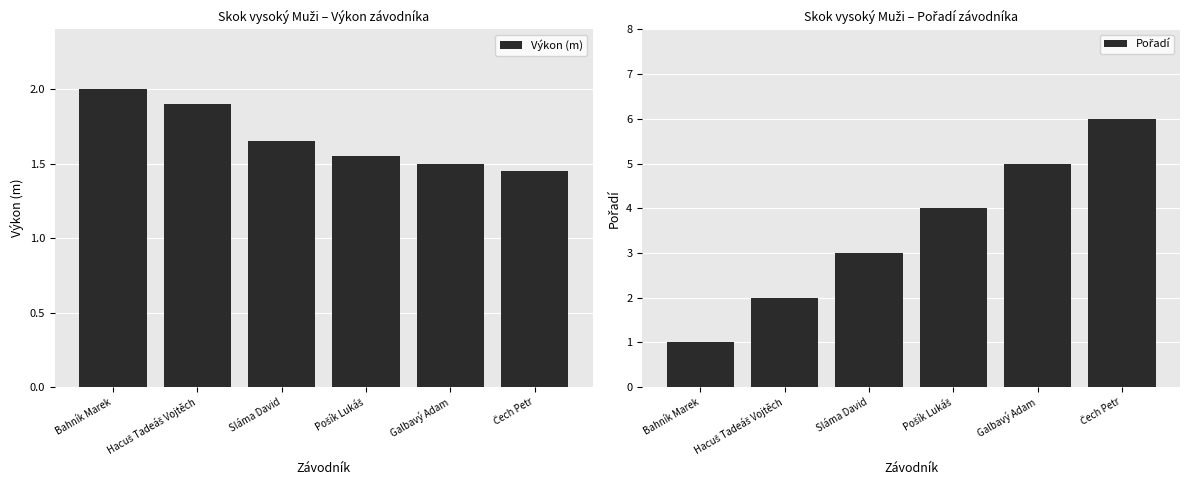

The Pořadí series shows 2.4 at Galbavý Adam. True or false?

False